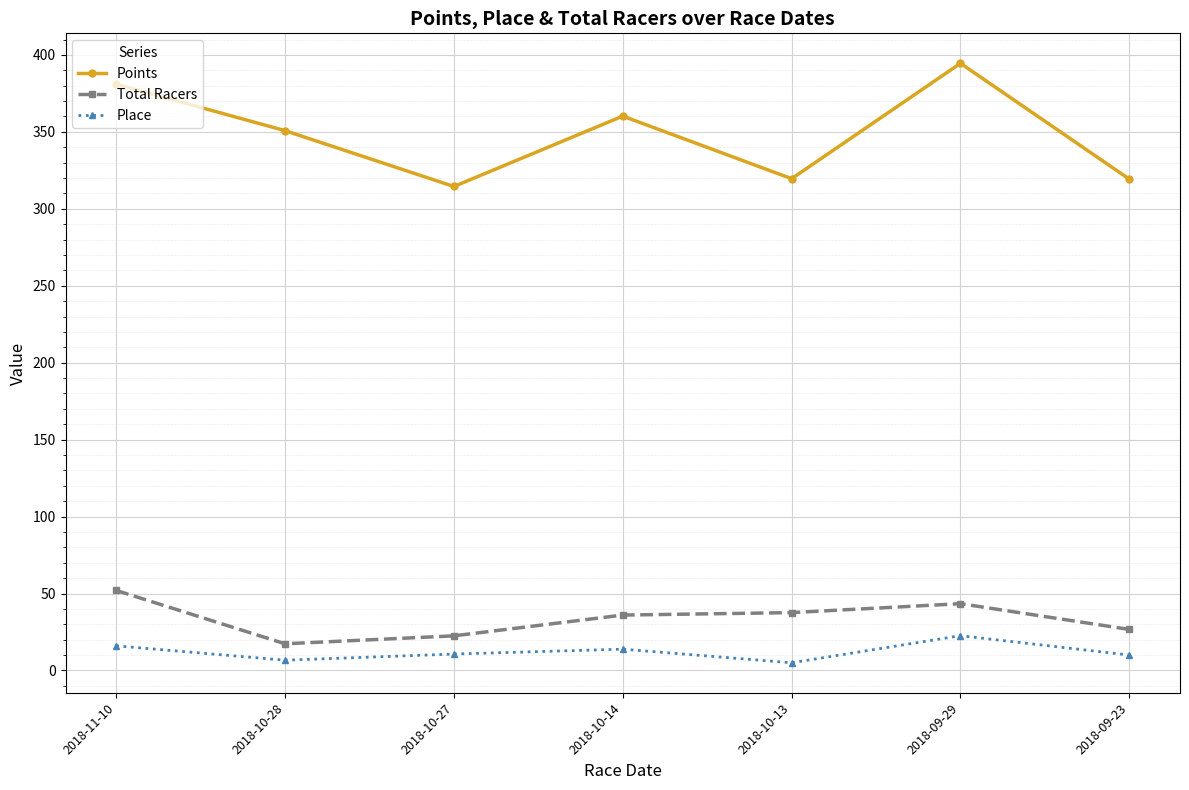

What is the label of the 1st point from the right?

2018-09-23